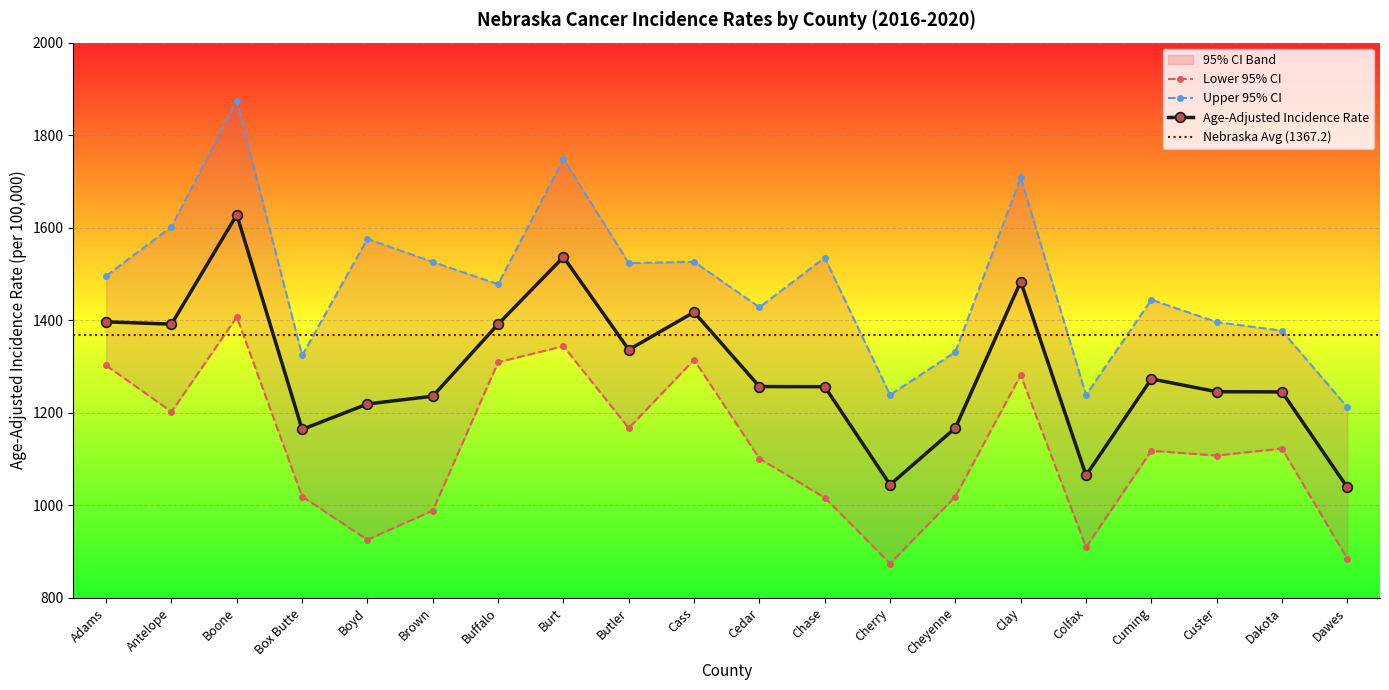

Does the chart display data point markers on the line(s)?

Yes